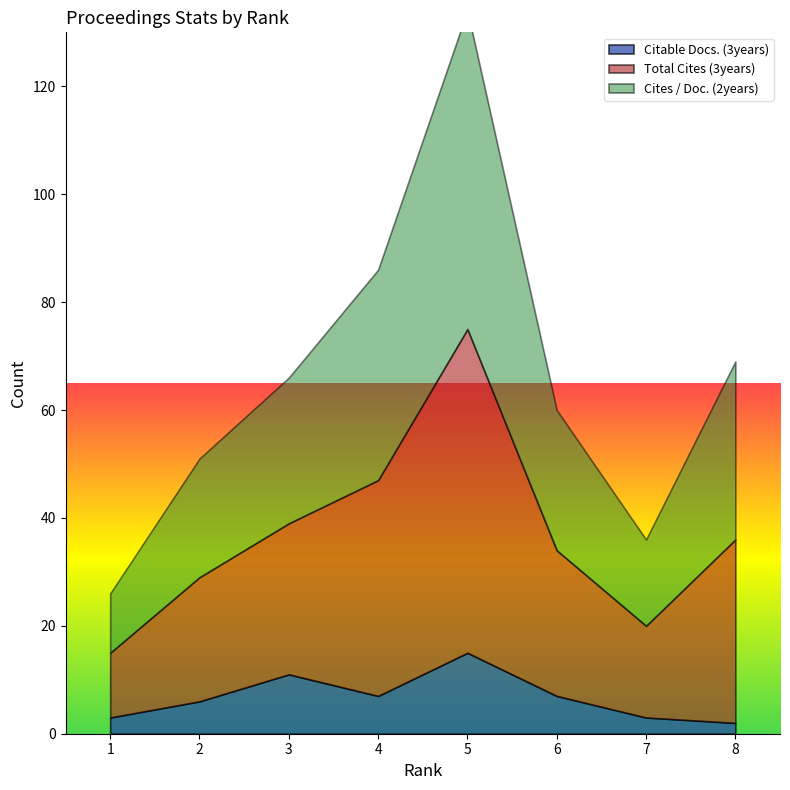

True or false: Cites / Doc. (2years) has more than 2 points higher than both neighbors.

False